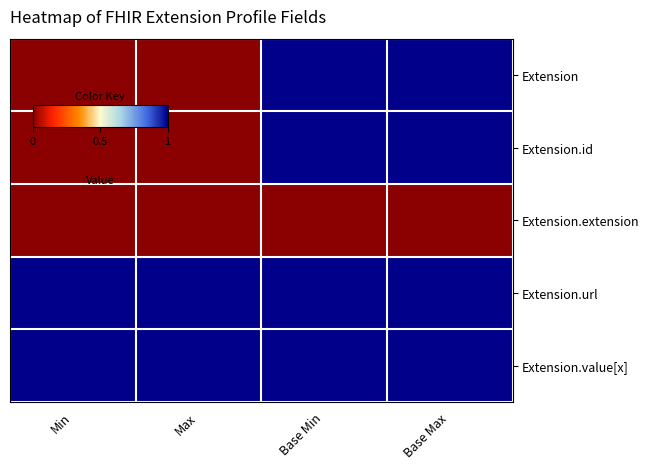

Which has a higher value, Min or Base Min?

Base Min